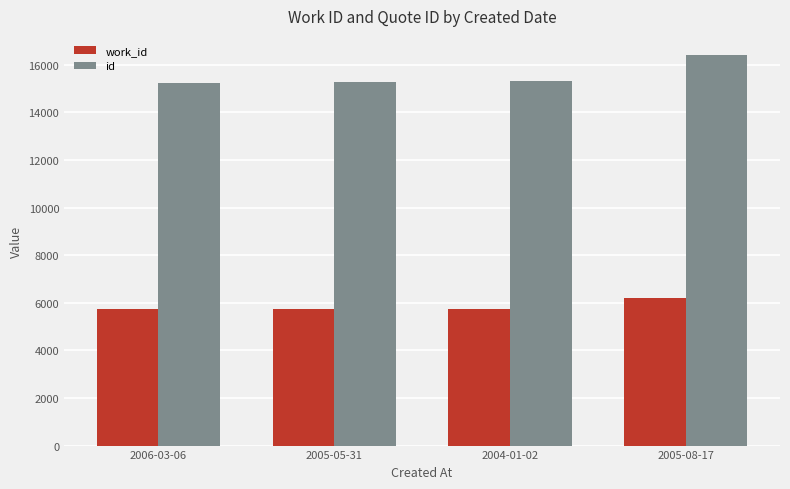

What is the spread (max minus min) of values at 2005-05-31?

9536